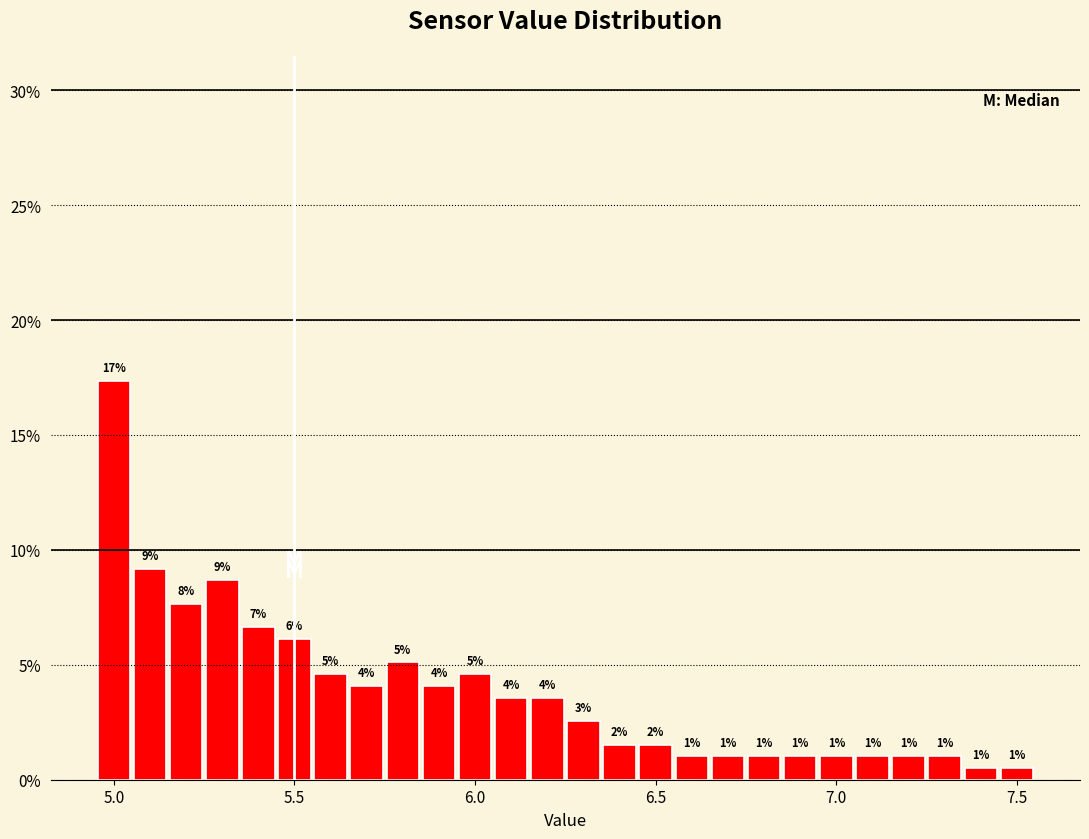

Around what value on the x-axis is the tallest bar? Give the approximate position of its centre, as read against the axis.

5.00